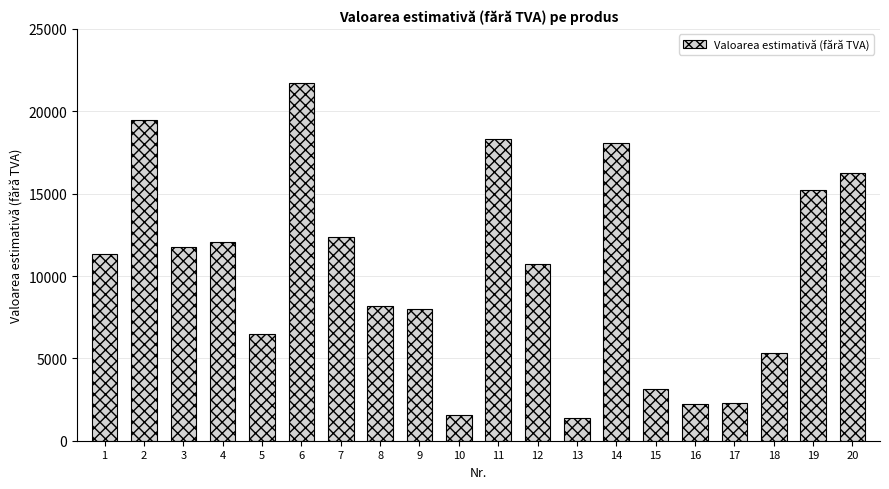

The value at 19 is 15246.0. True or false?

True